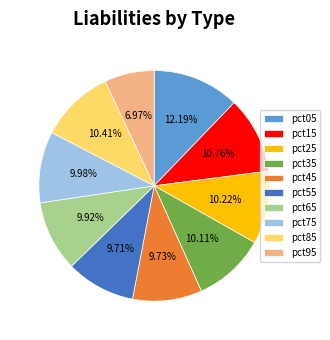

What is the smallest slice in the pie chart?

pct95